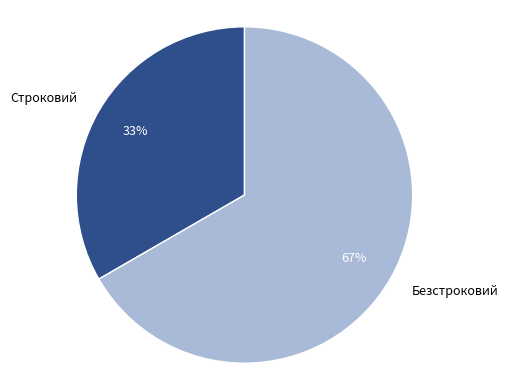

Is there any slice that represents more than half of the pie?

Yes